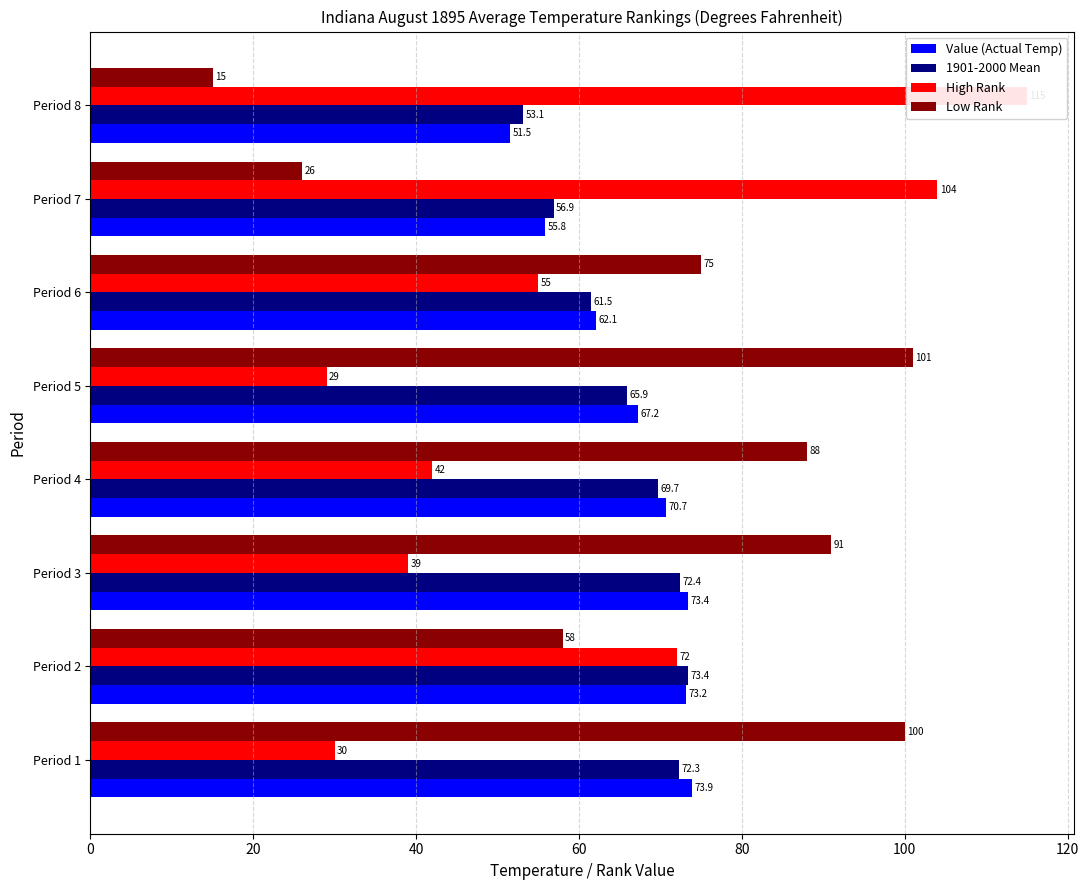

At how many categories does at least one series exceed 17?

8